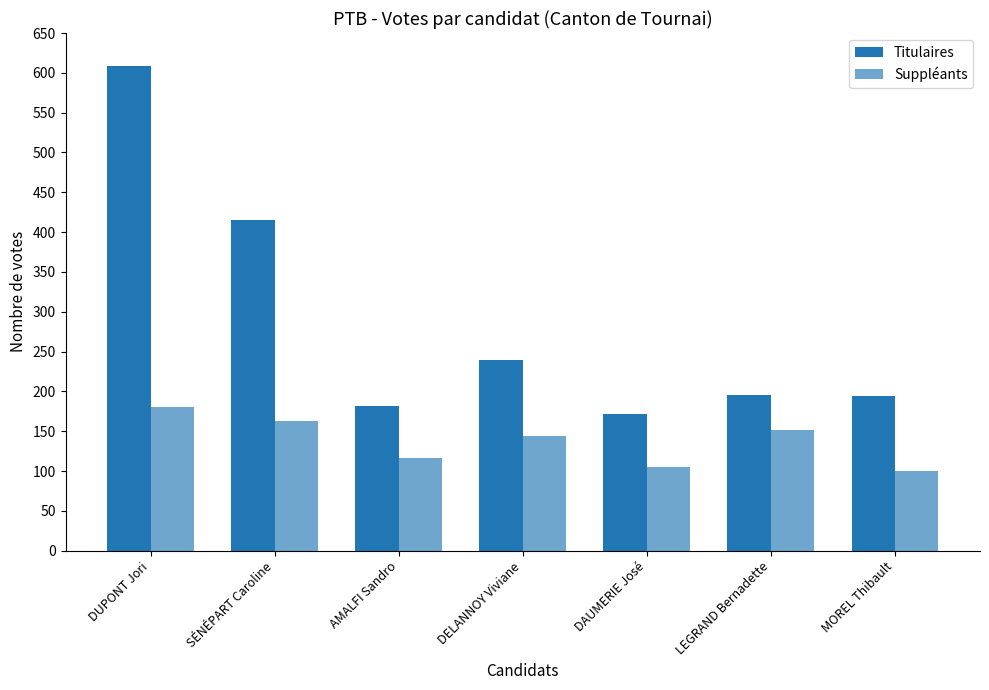

What is the smallest value displayed?

100